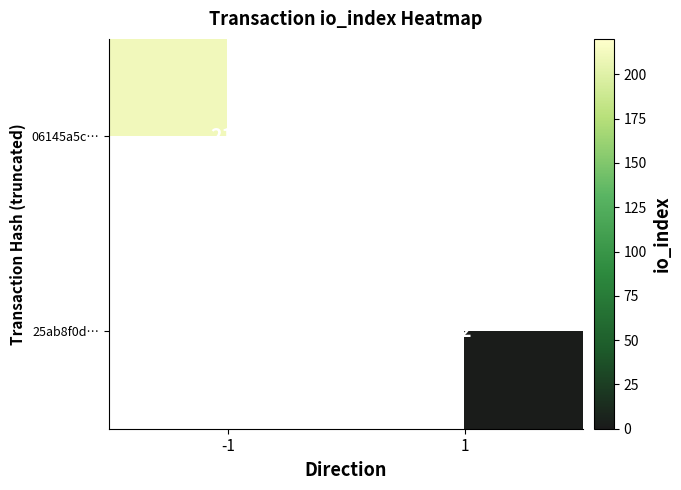

The 06145a5c… series shows 330 at -1. True or false?

False